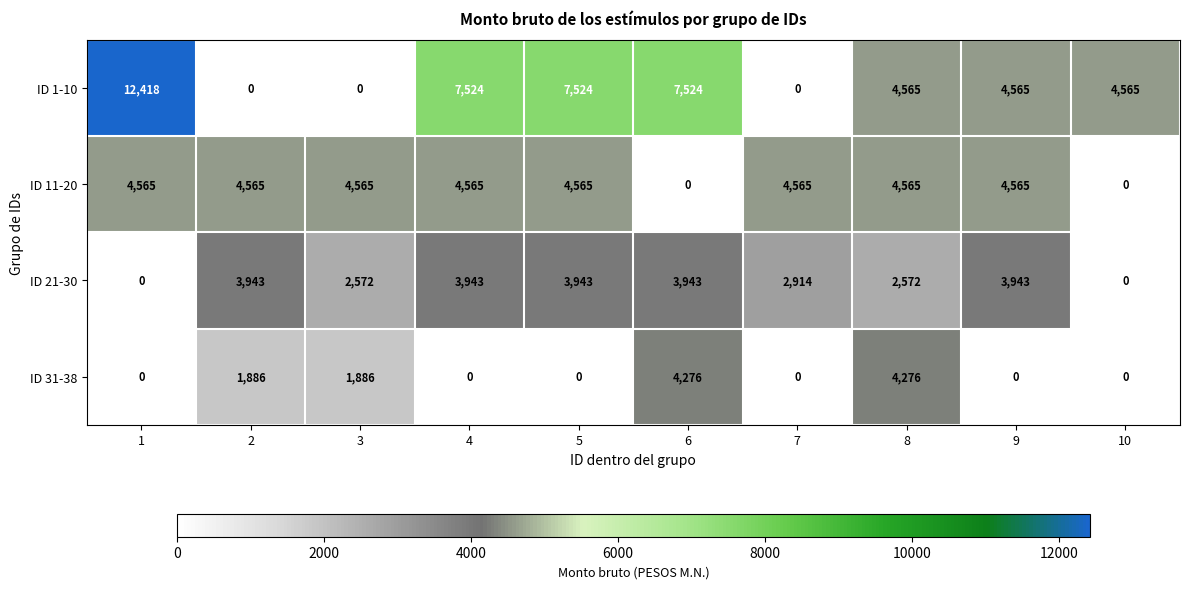

What is the greatest value displayed?

12418